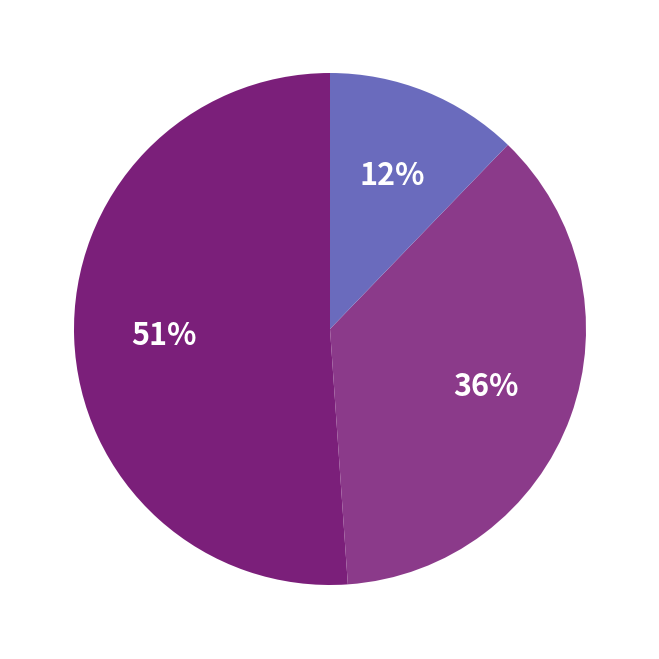

Is Indian Silk the majority of the pie?

No